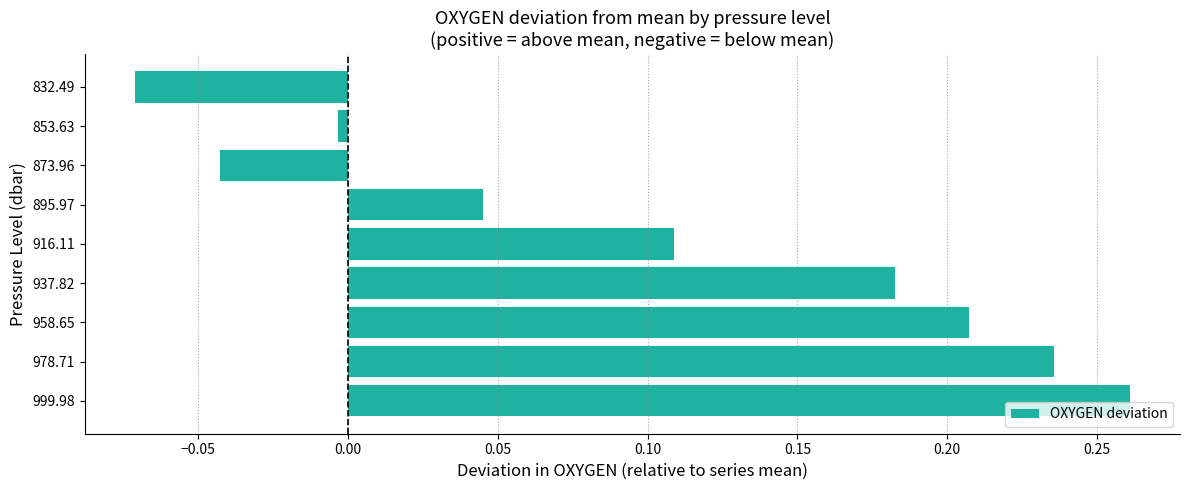

What is the change in value from 999.98 to 873.96?

-0.3